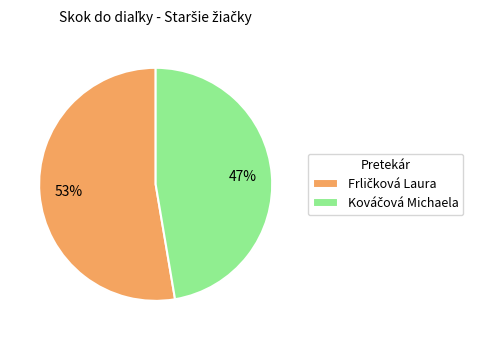

Is there any slice that represents more than half of the pie?

Yes